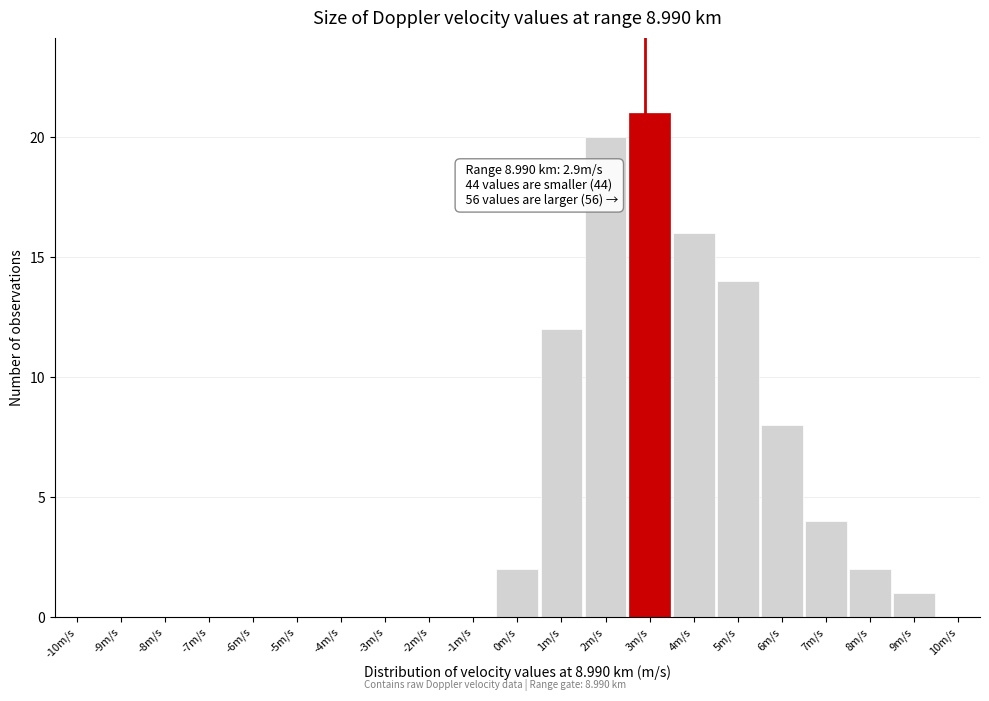

Which range on the x-axis has the tallest bar?

2.5 to 3.5